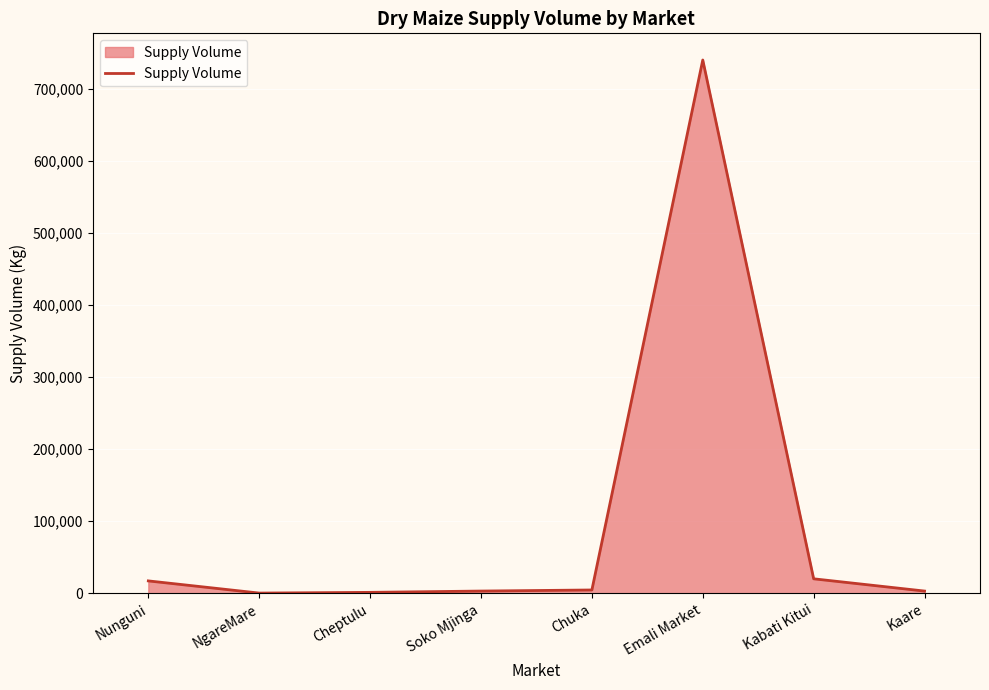

How many distinct data groups are displayed?

1